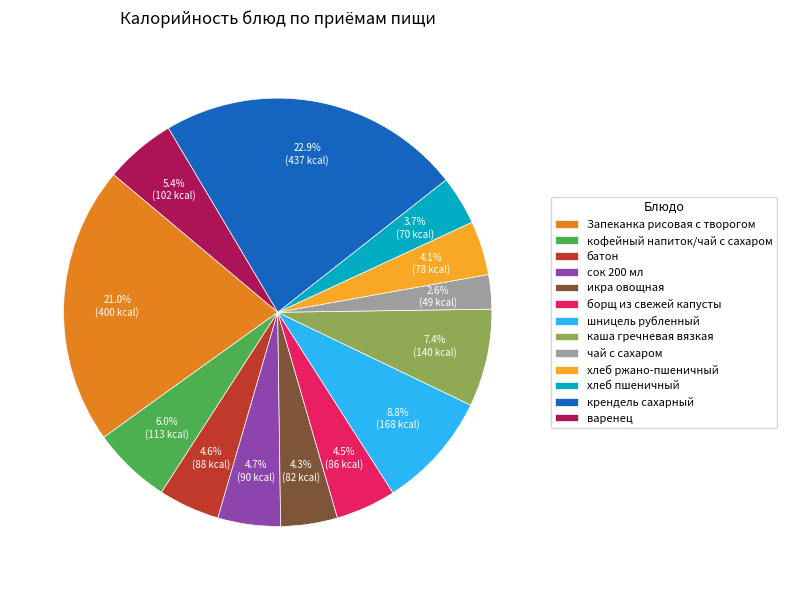

Combined, do крендель сахарный and хлеб пшеничный account for over 50%?

No